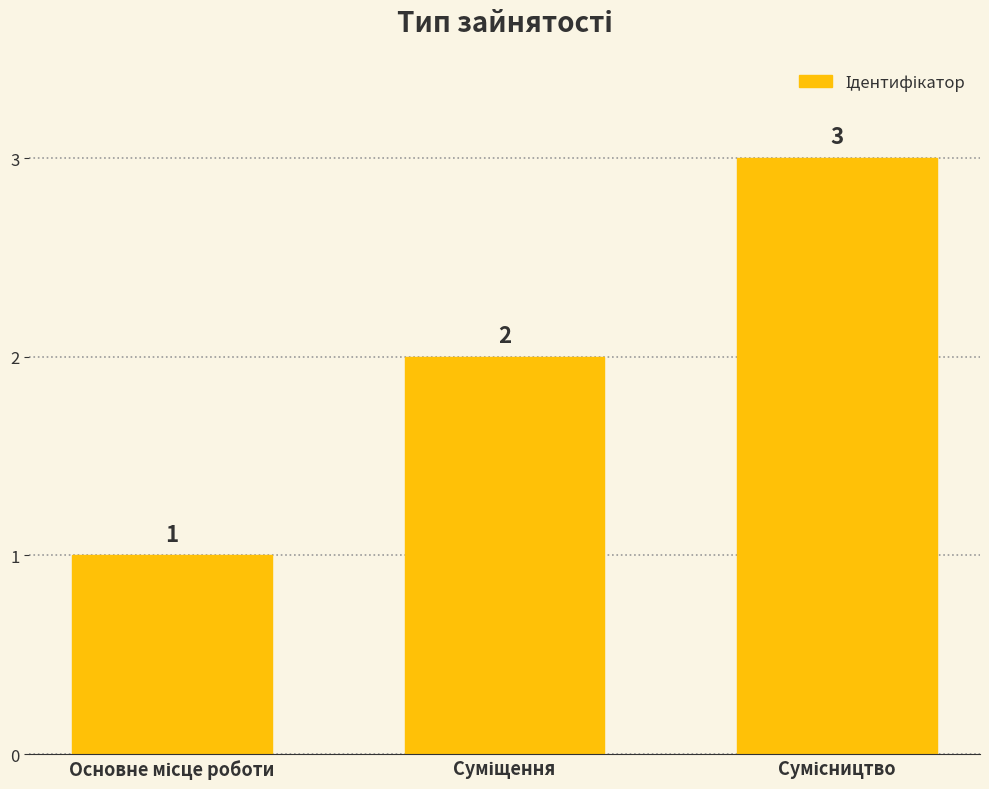

What is the sum of all values?

6